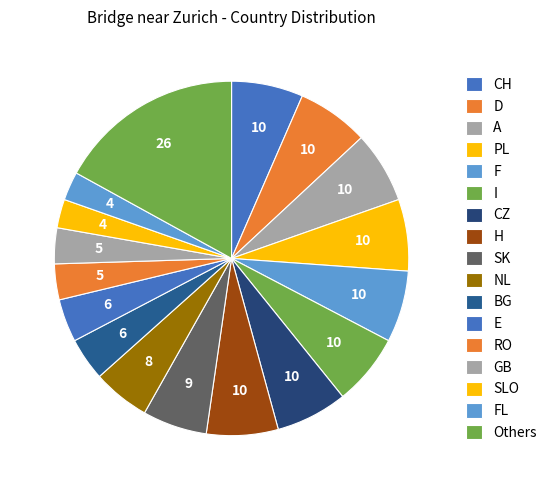

Approximately how many times larger is the value at CZ compared to E?

1.7